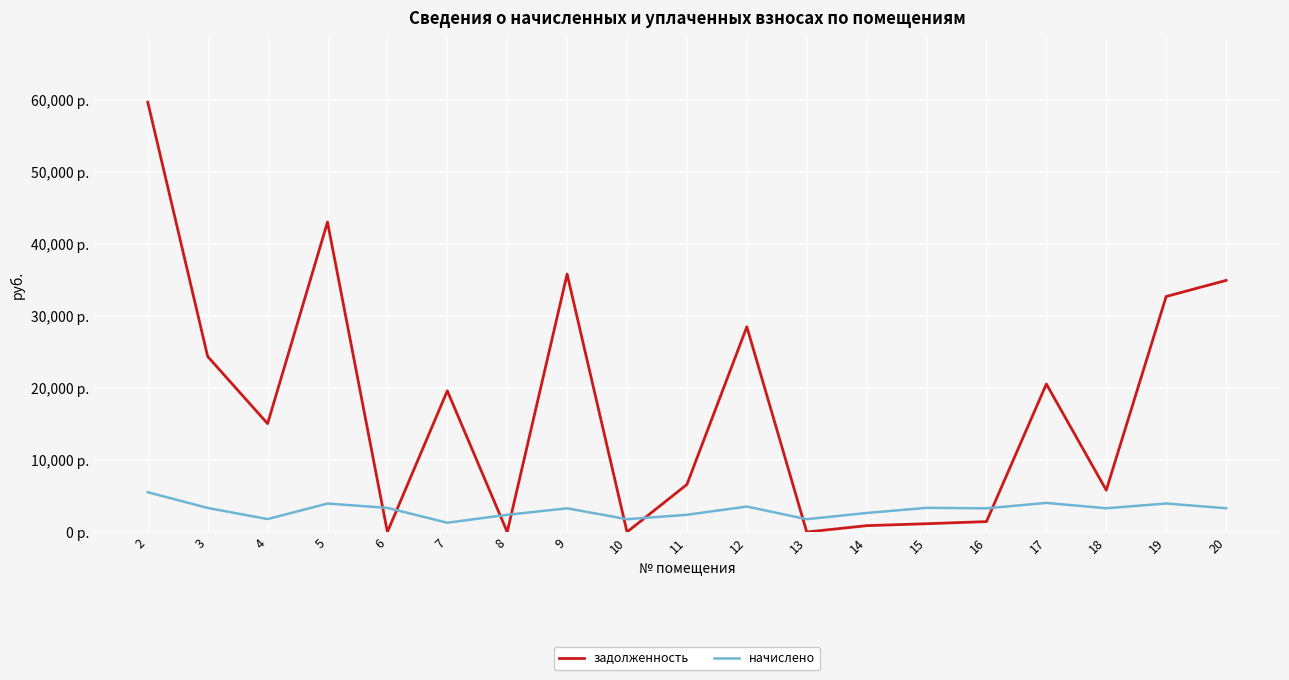

Rank the series at 17 from highest to lowest value.

задолженность, начислено